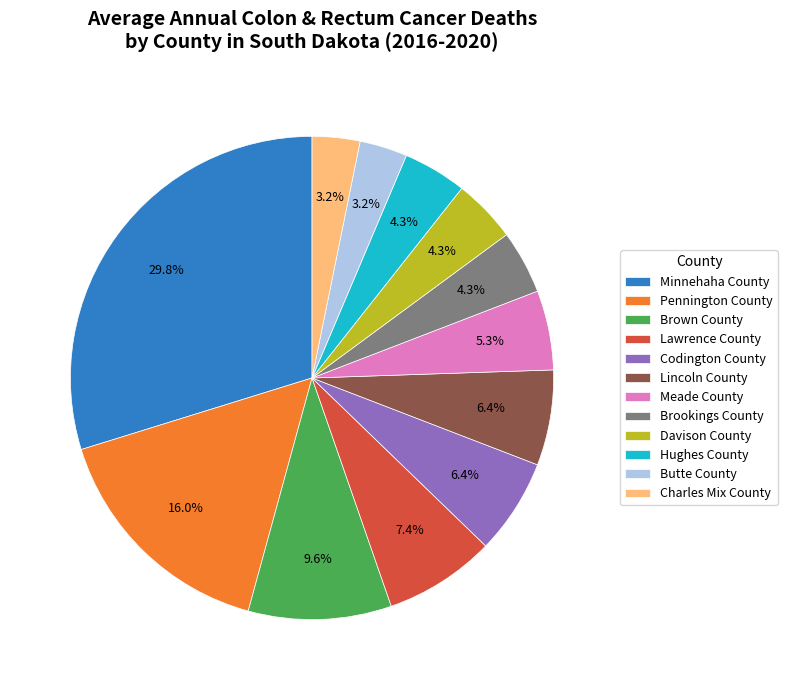

To the nearest percent, what is the difference between the Lincoln County and Pennington County slice percentages?

10%